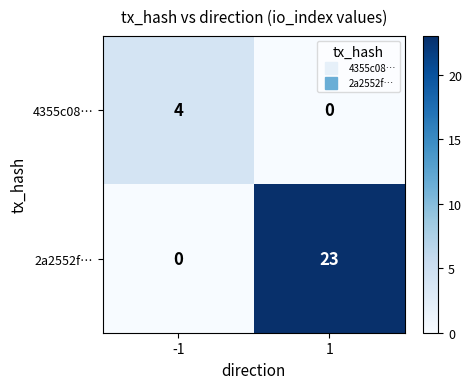

At which category is the sum across all series the highest?

1